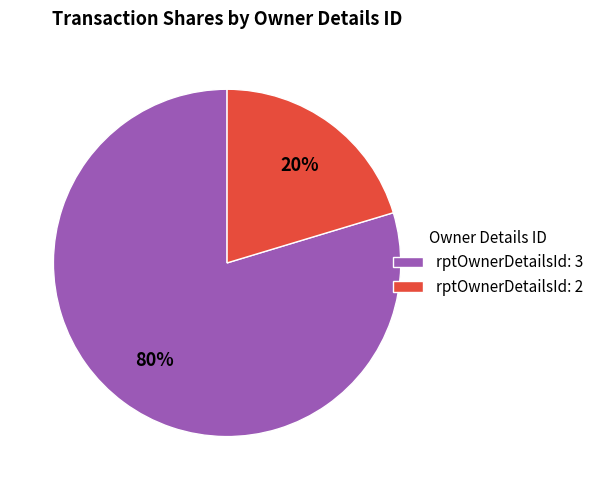

Is it true that rptOwnerDetailsId: 2 is 20% of the pie?

True